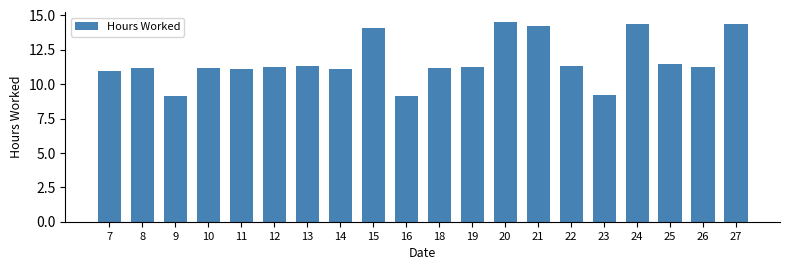

Are the bars grouped side by side (vs. stacked)?

No